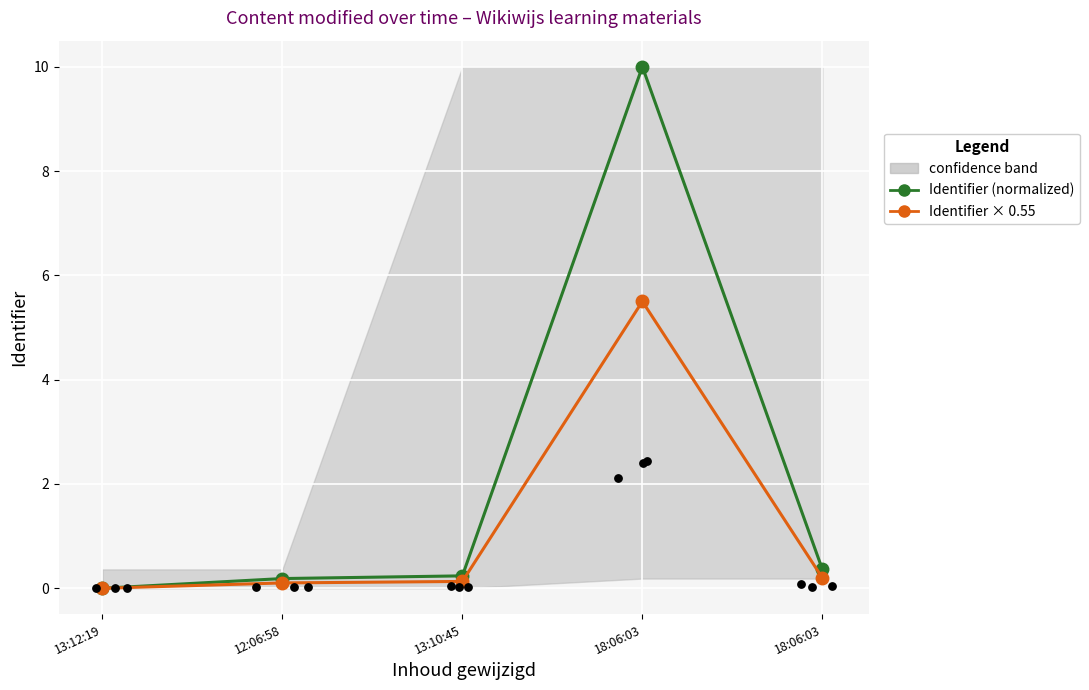

Which series reaches the maximum Y coordinate?

Identifier (normalized)